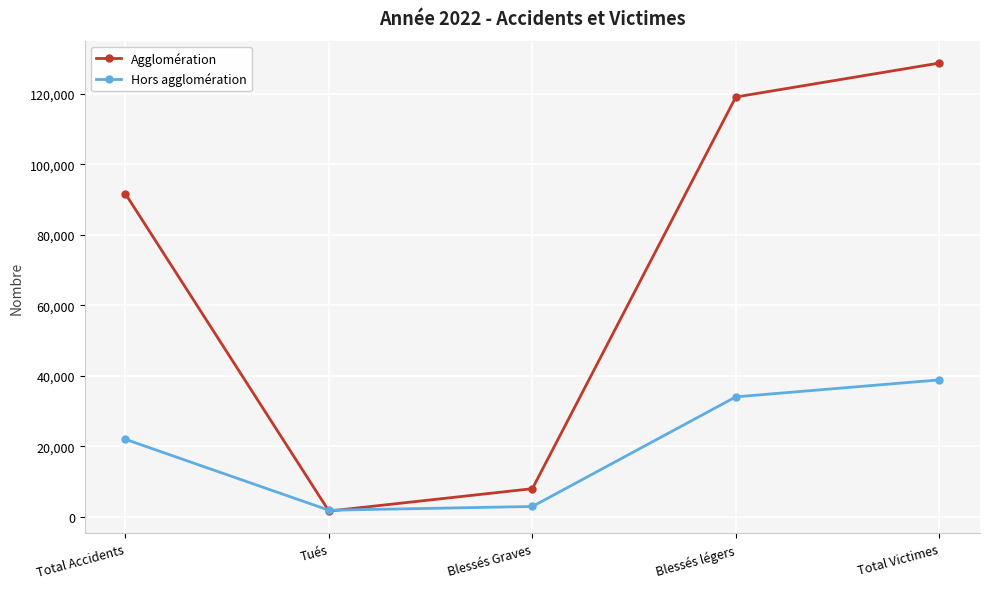

Reading right to left, transcribe all the data shown in this chart.

Agglomération: Total Victimes=128752	Blessés légers=119133	Blessés Graves=7990	Tués=1629	Total Accidents=91635
Hors agglomération: Total Victimes=38855	Blessés légers=34046	Blessés Graves=2939	Tués=1870	Total Accidents=21990